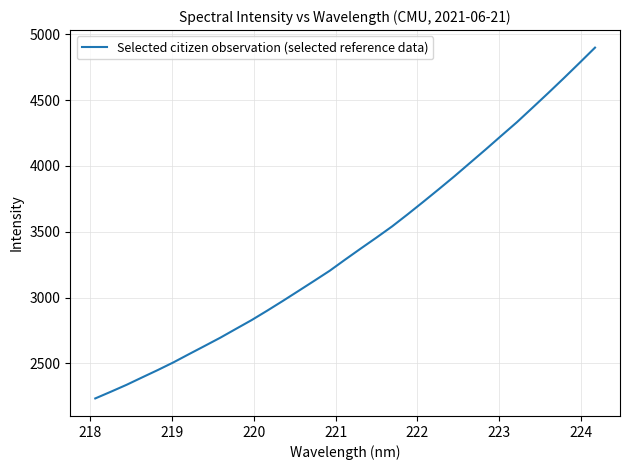

What is the greatest value displayed?

4898.1